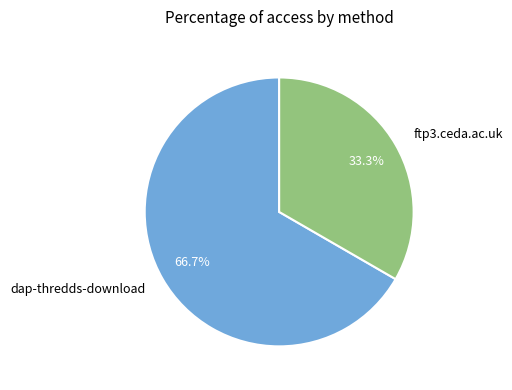

Combined, what portion of the pie is dap-thredds-download and ftp3.ceda.ac.uk?

100.0%